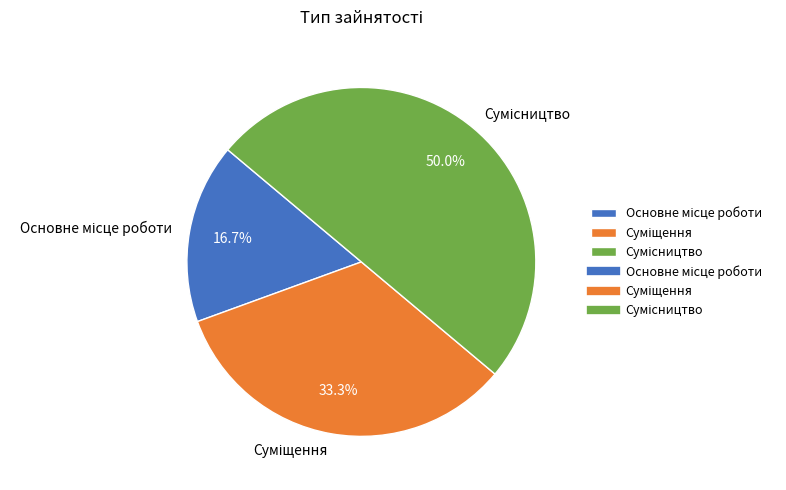

What percentage is the Суміщення slice, to the nearest percent?

33%